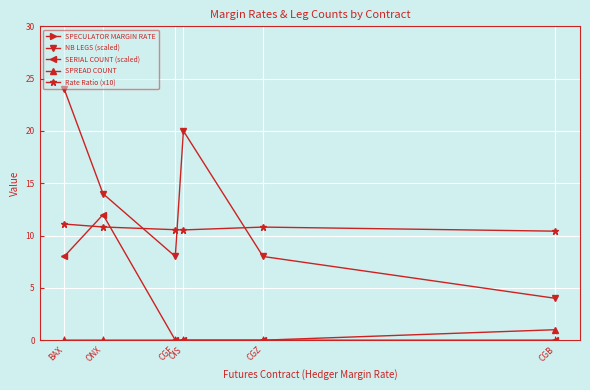

Is it true that SPECULATOR MARGIN RATE equals 1122.7 at ONX?

False